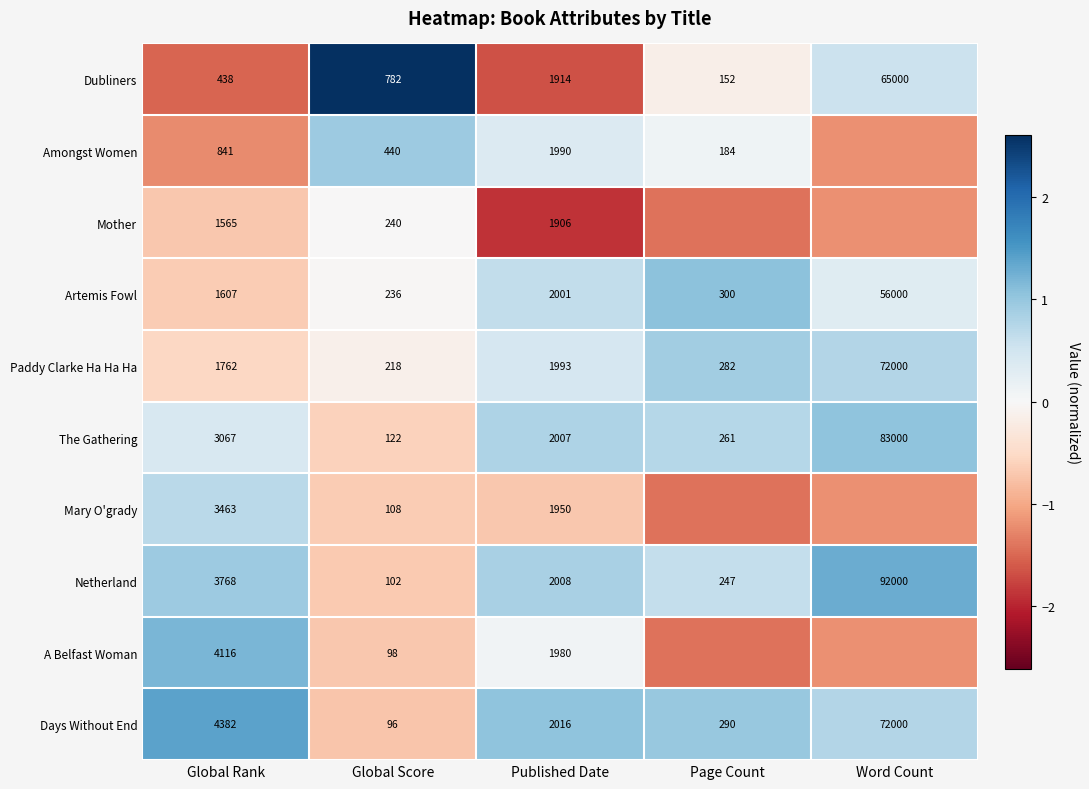

The Dubliners series shows -0.8 at Published Date. True or false?

False